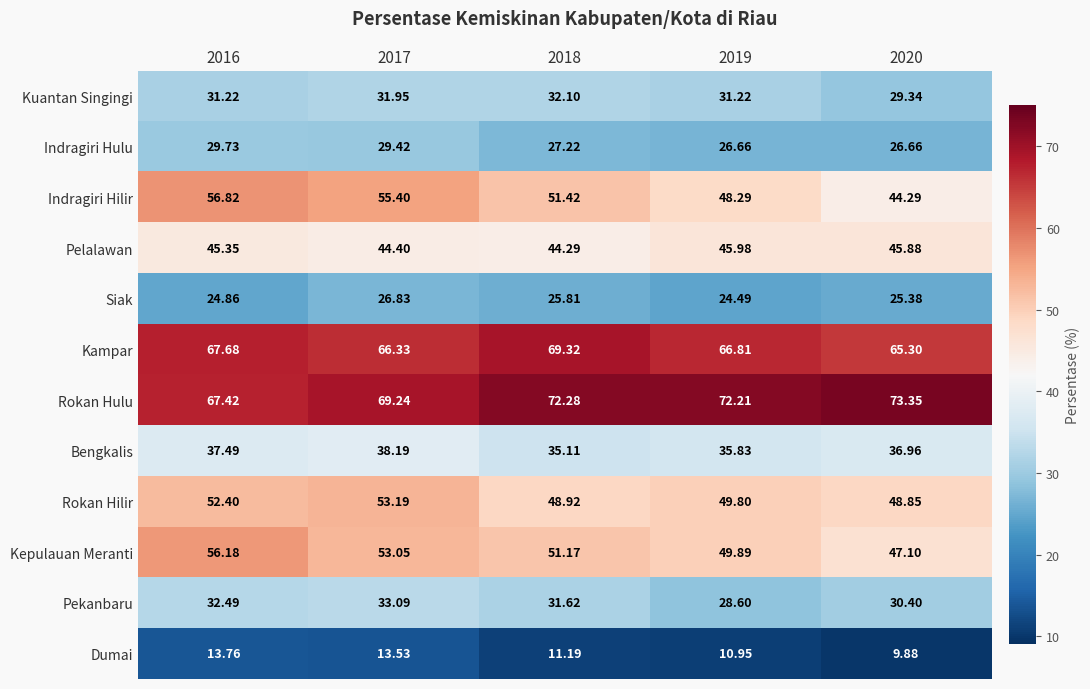

Which category has the highest value across all series?

2020